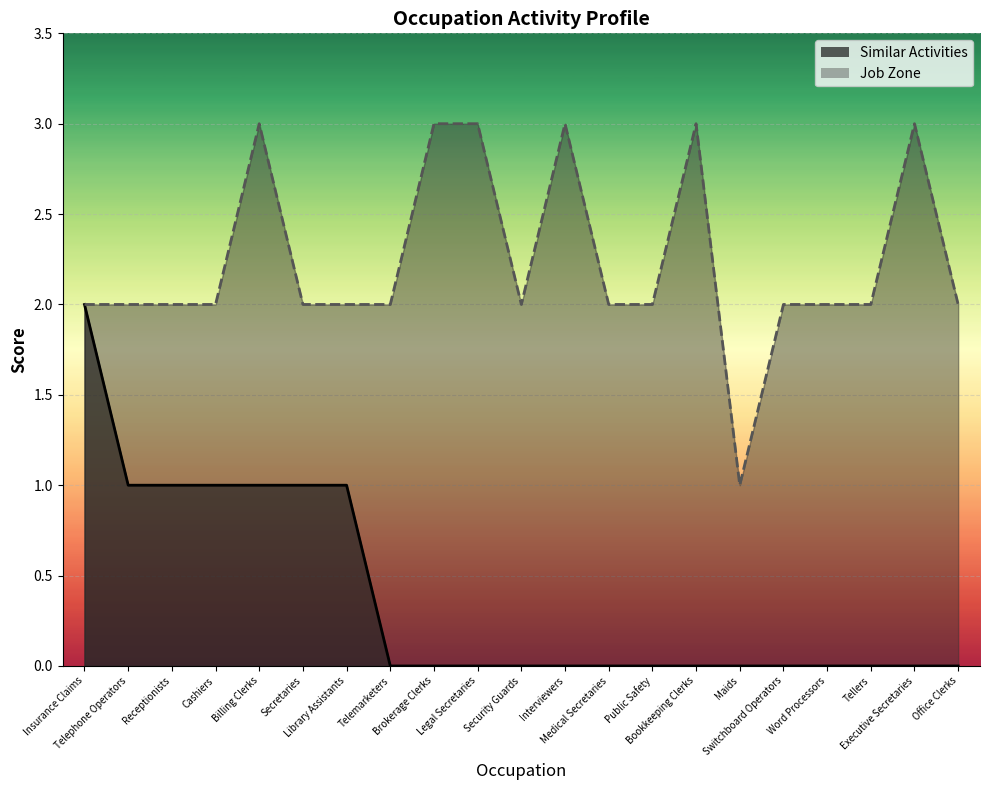

List the series in order of their overall mean, lowest first.

Similar Activities, Job Zone